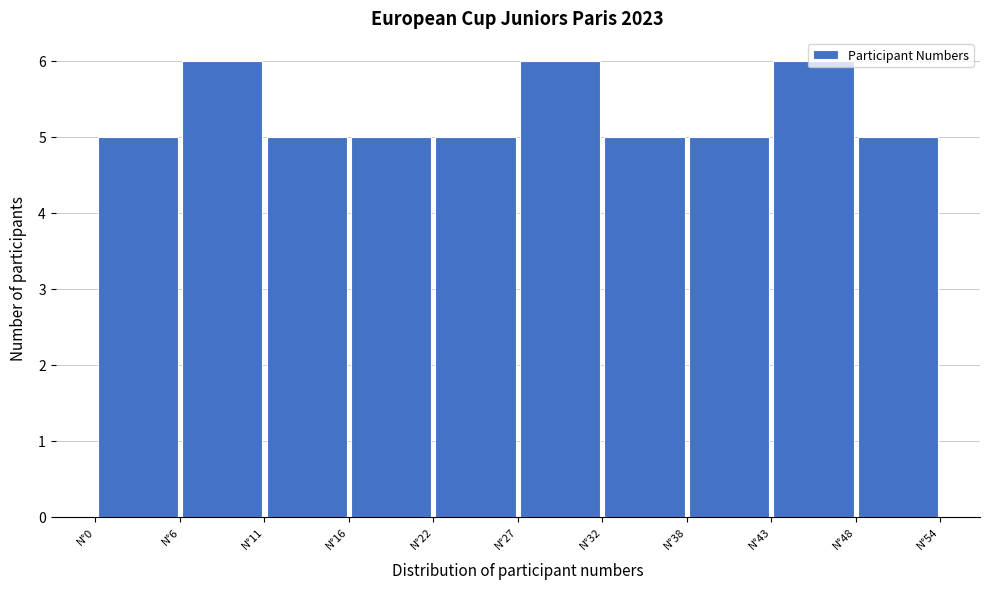

Reading left to right, list every bar in this chart as the range it spans on the x-axis followed by its height. Neither the bar edges nor the heights are printed on the chart, so give them approximately, as read against the axes.

0.5 to 5.8: 5
5.8 to 11.1: 6
11.1 to 16.4: 5
16.4 to 21.7: 5
21.7 to 27.0: 5
27.0 to 32.3: 6
32.3 to 37.6: 5
37.6 to 42.9: 5
42.9 to 48.2: 6
48.2 to 53.5: 5